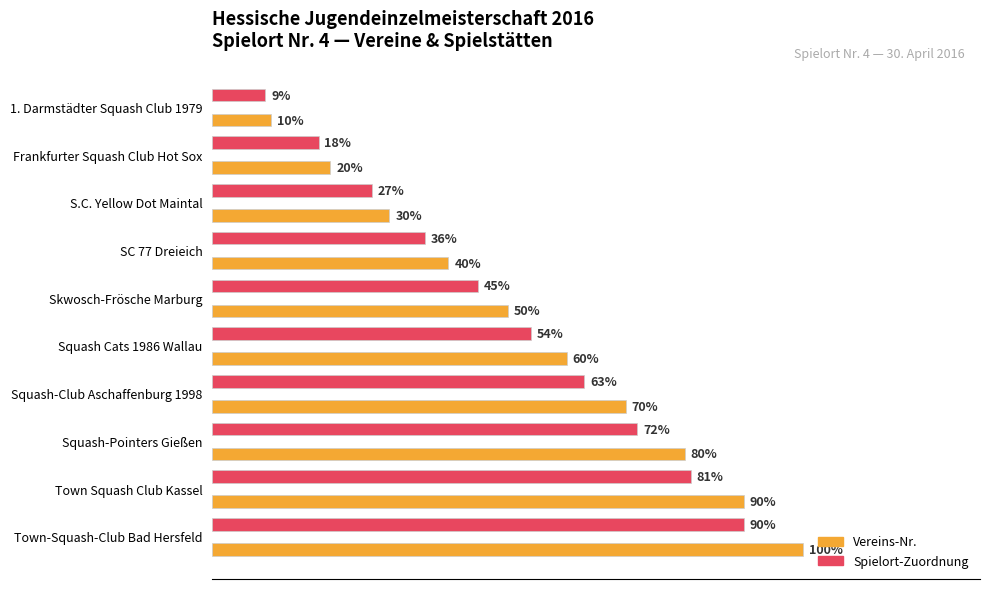

Which series changed the most between S.C. Yellow Dot Maintal and Squash-Pointers Gießen?

Vereins-Nr.